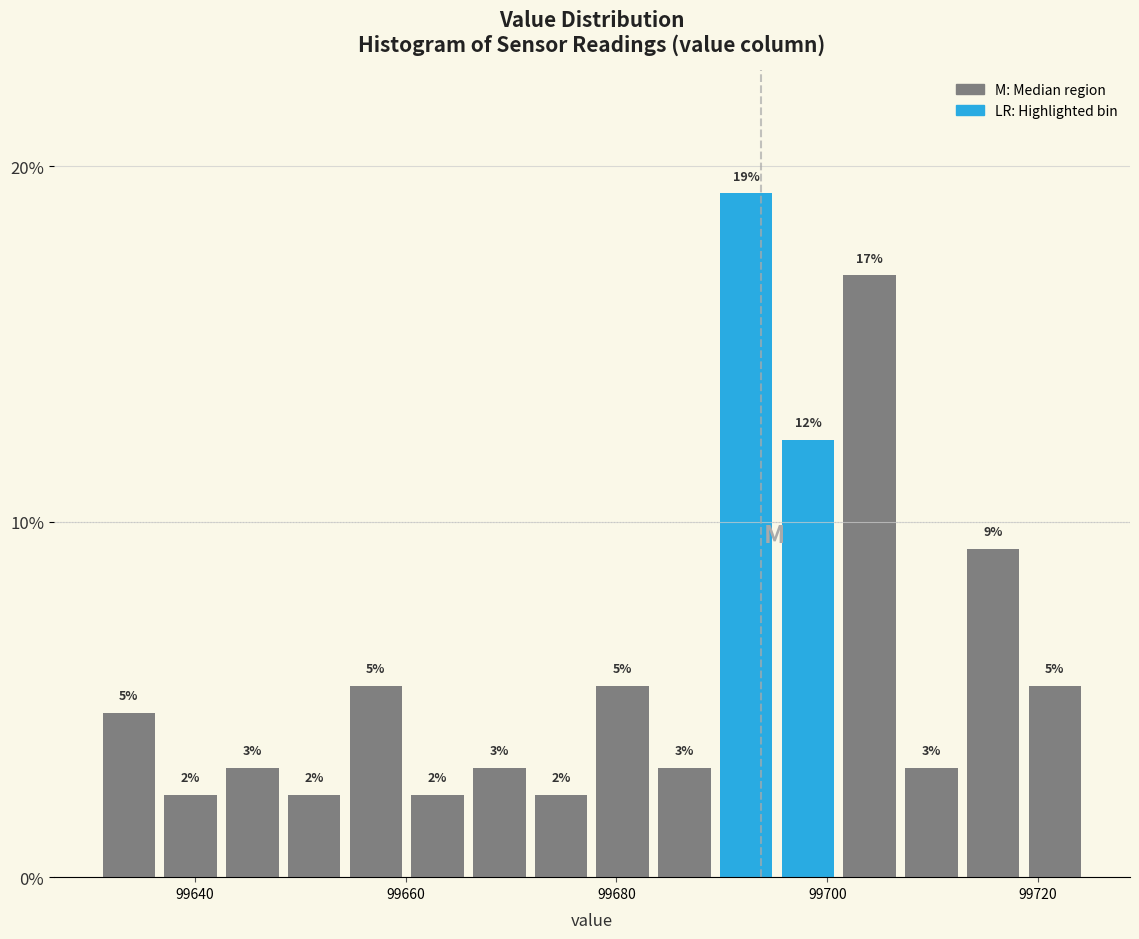

Read against the x-axis, roughly where is the centre of the tallest bar?

99692